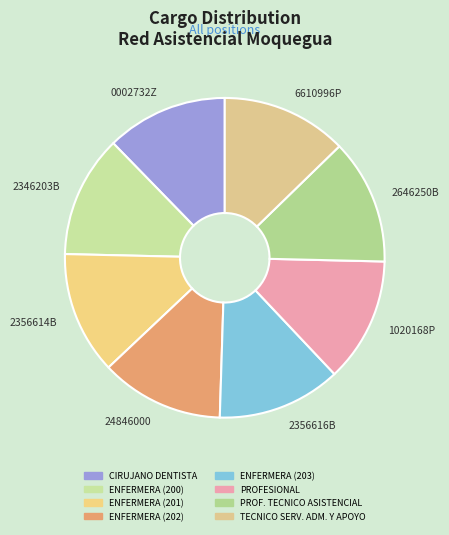

Is there any slice that represents more than half of the pie?

No